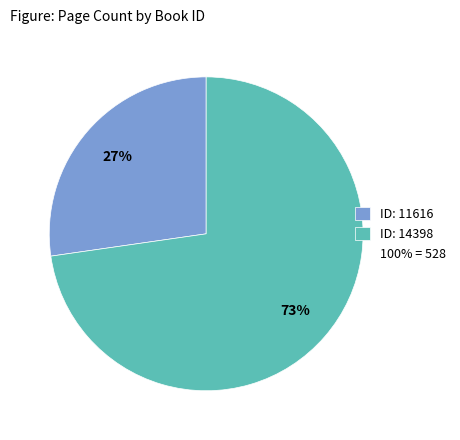

To the nearest percent, what is the average slice percentage?

50%